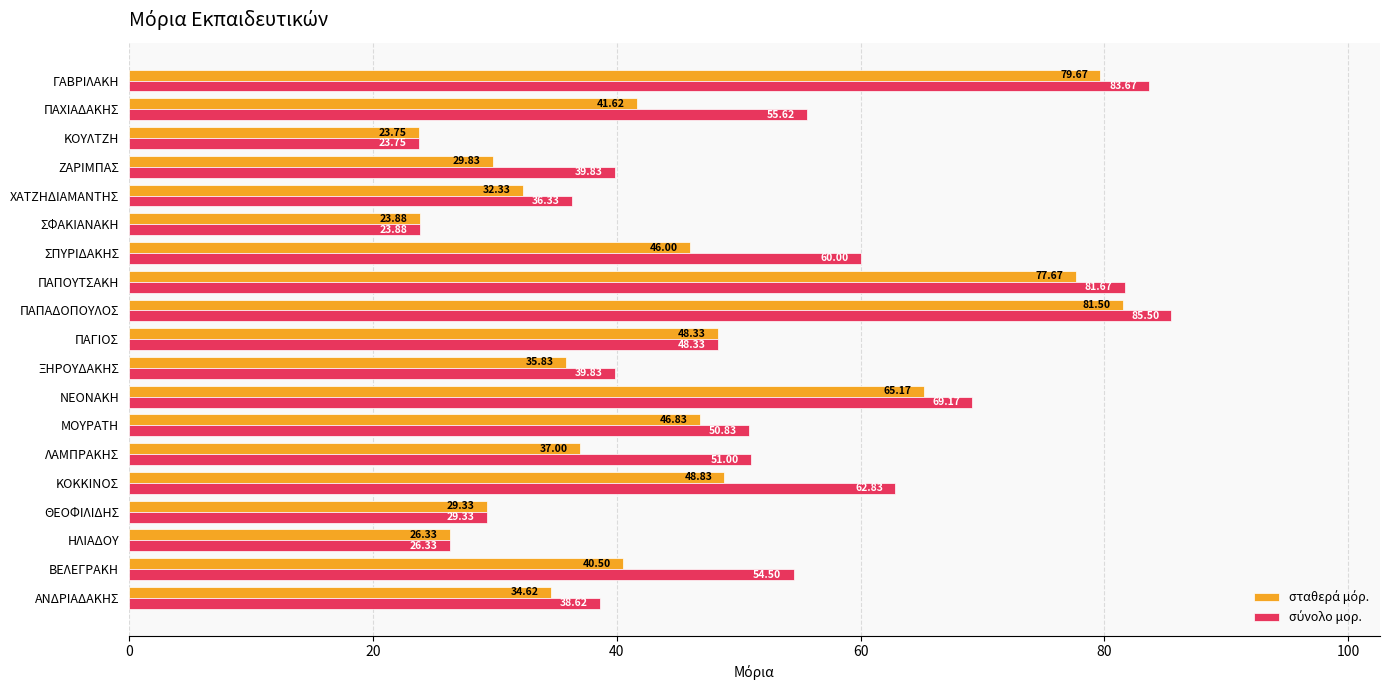

At which category does the chart reach its peak across all series?

ΠΑΠΑΔΟΠΟΥΛΟΣ